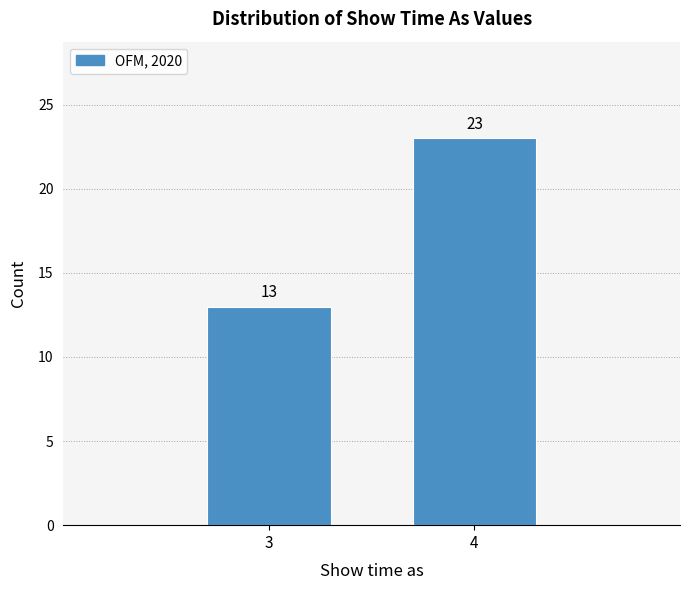

Reading left to right, transcribe all the data shown in this chart.

13	23